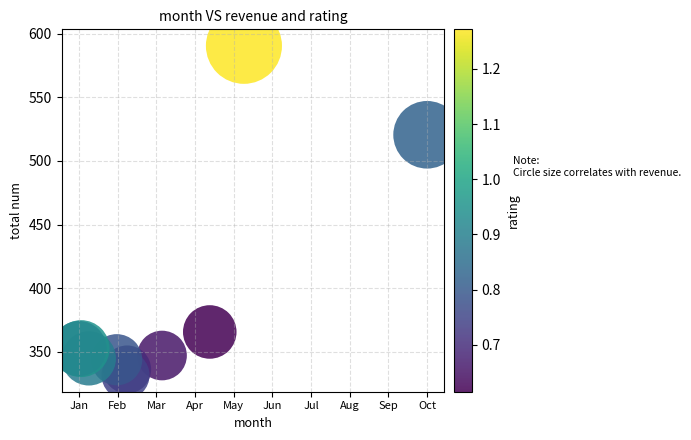

What Y value in the scatter plot is closest to 461?

520.6